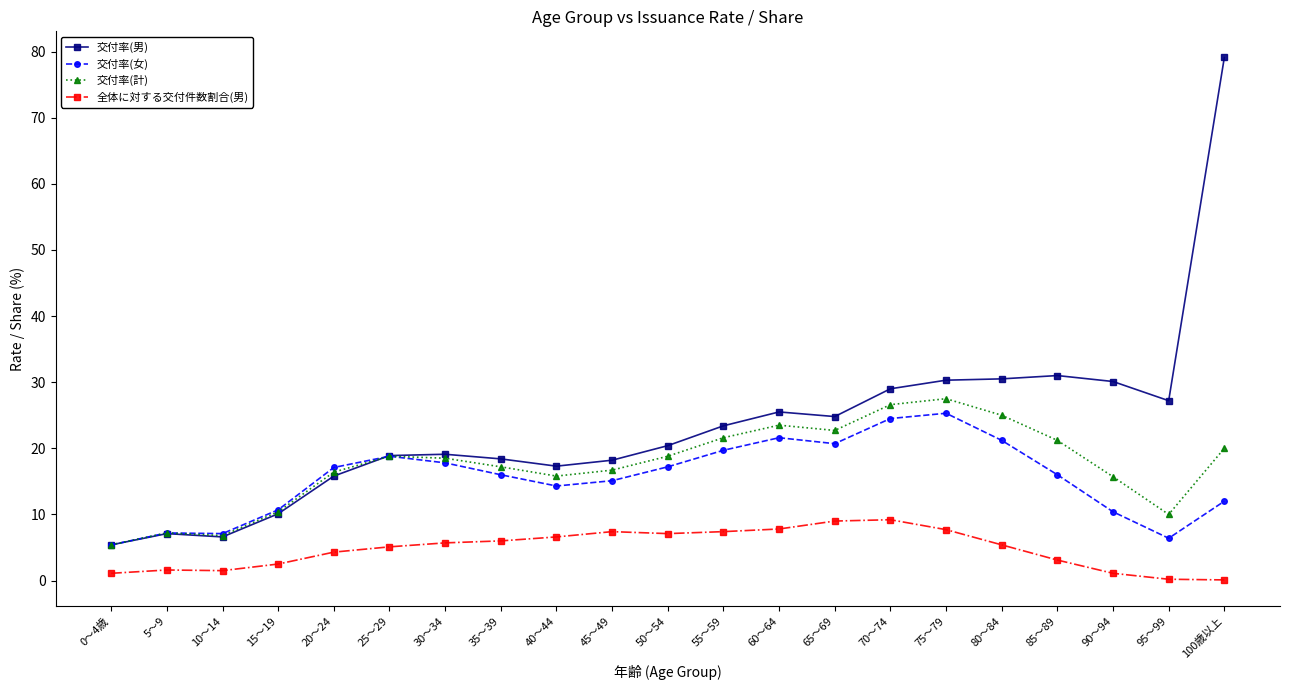

True or false: 交付率(女) and 全体に対する交付件数割合(男) intersect in this chart.

False